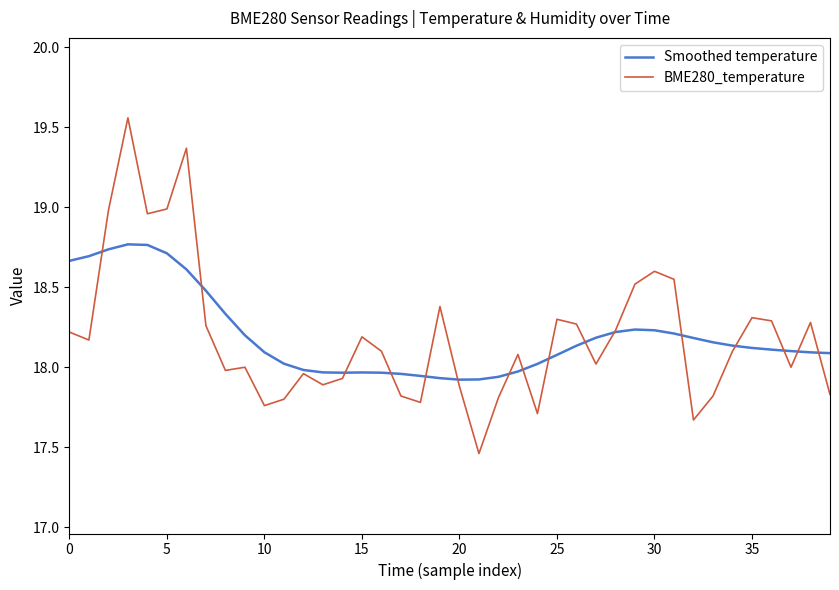

Which series has the largest range (max minus min)?

BME280_temperature